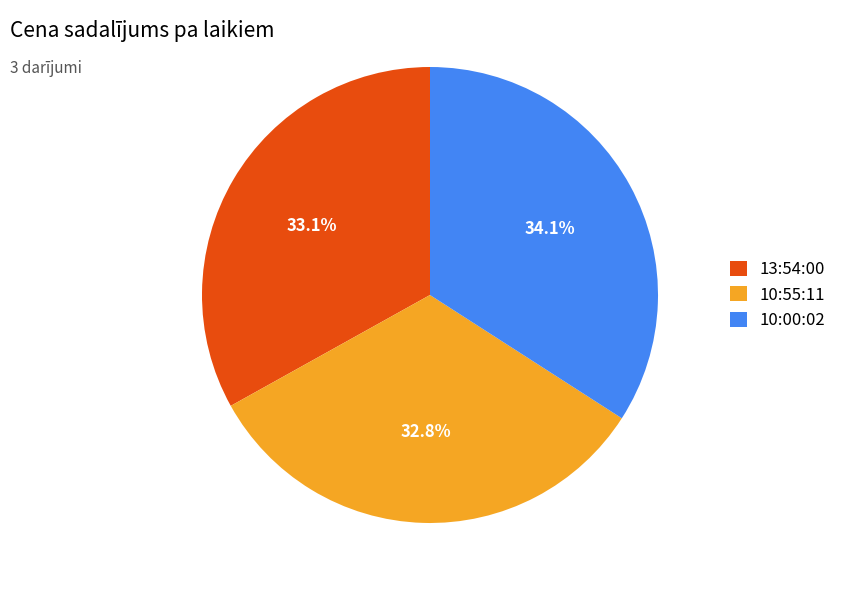

To the nearest percent, what is the difference between the largest and smallest slice percentages?

1%